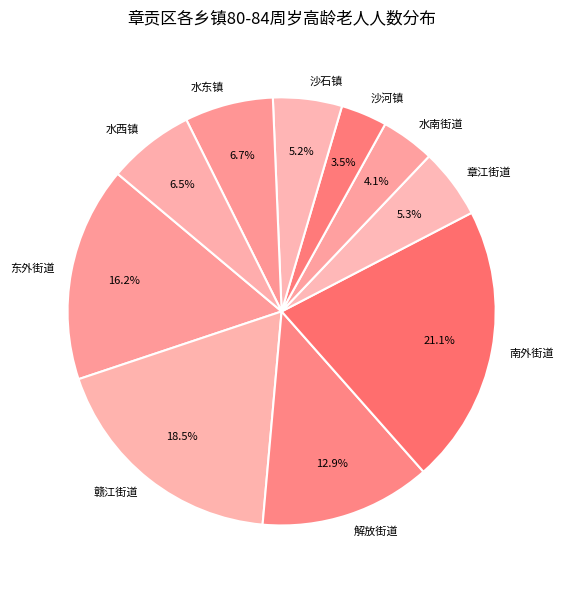

Does any single category account for the majority?

No